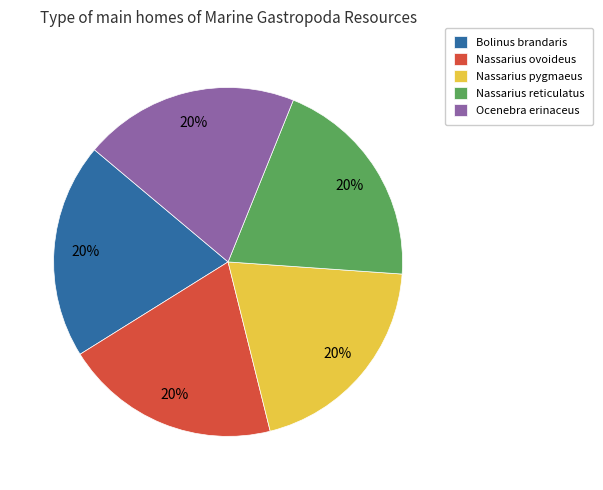

Count the number of slices in the pie.

5